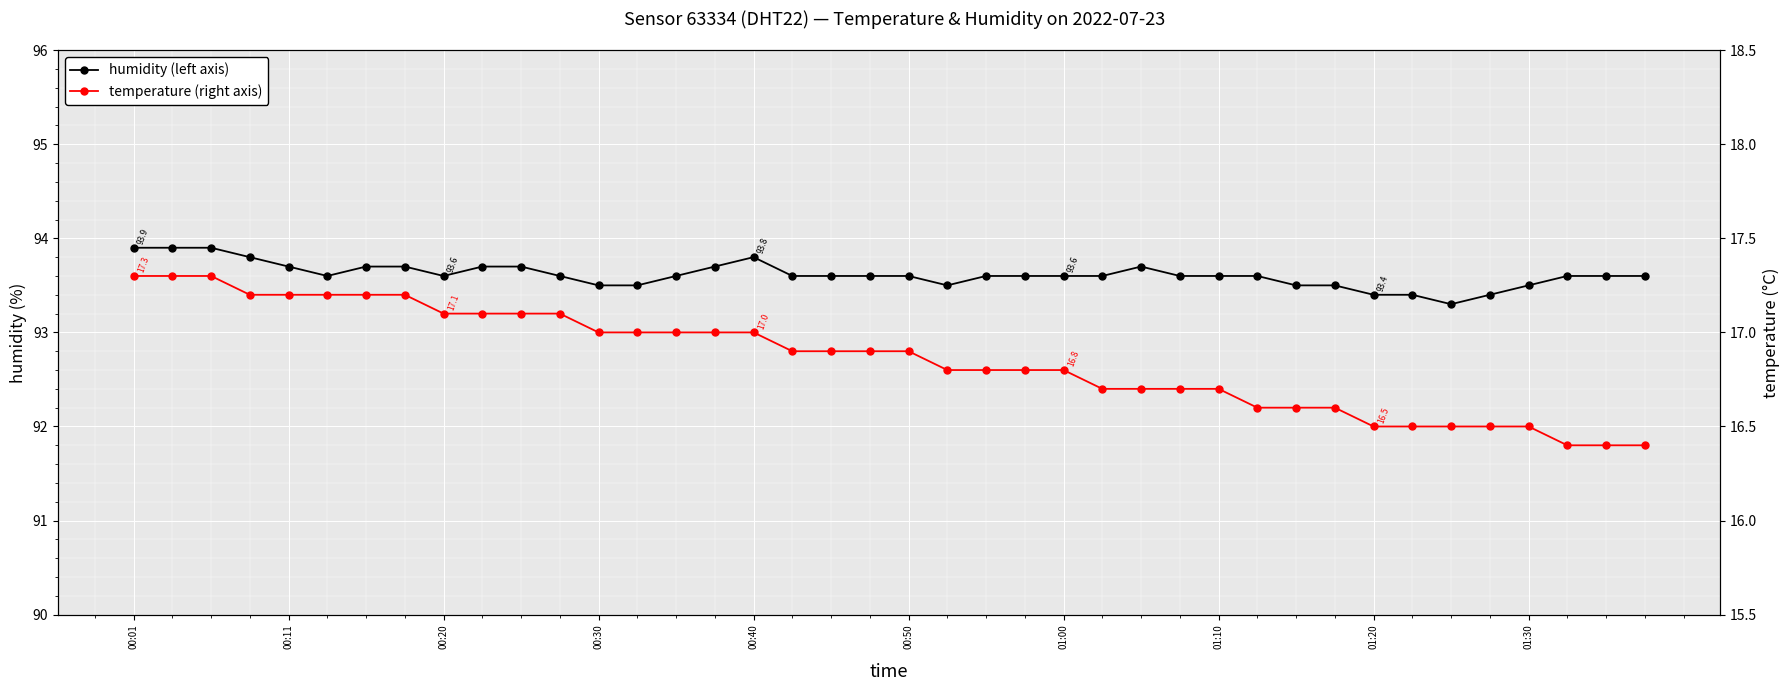

What is the difference between the temperature (right axis) values at 11 and 28?

0.4